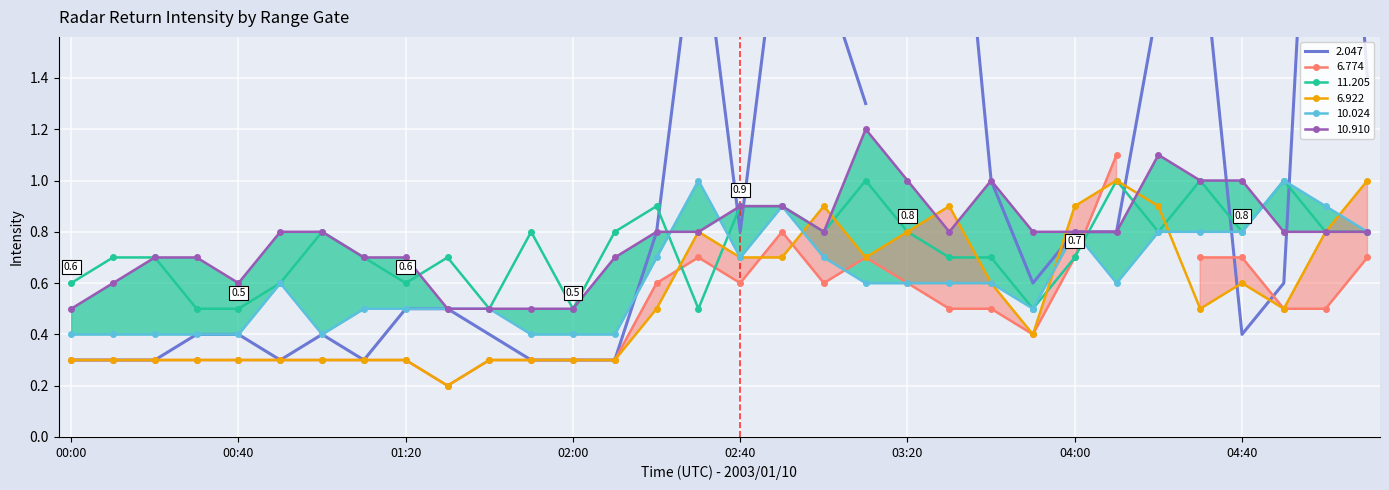

At which category does 6.922 reach its first local valley?

01:30